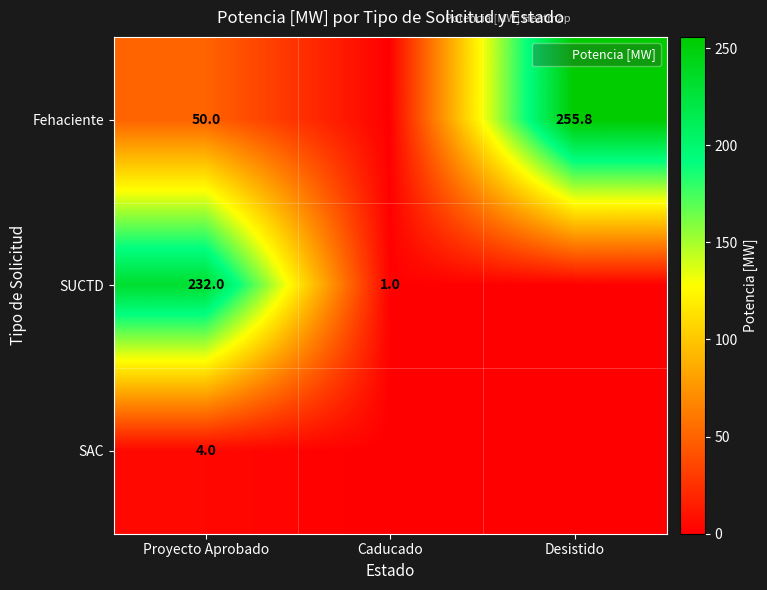

True or false: SAC has a value of 0.0 at Caducado.

True